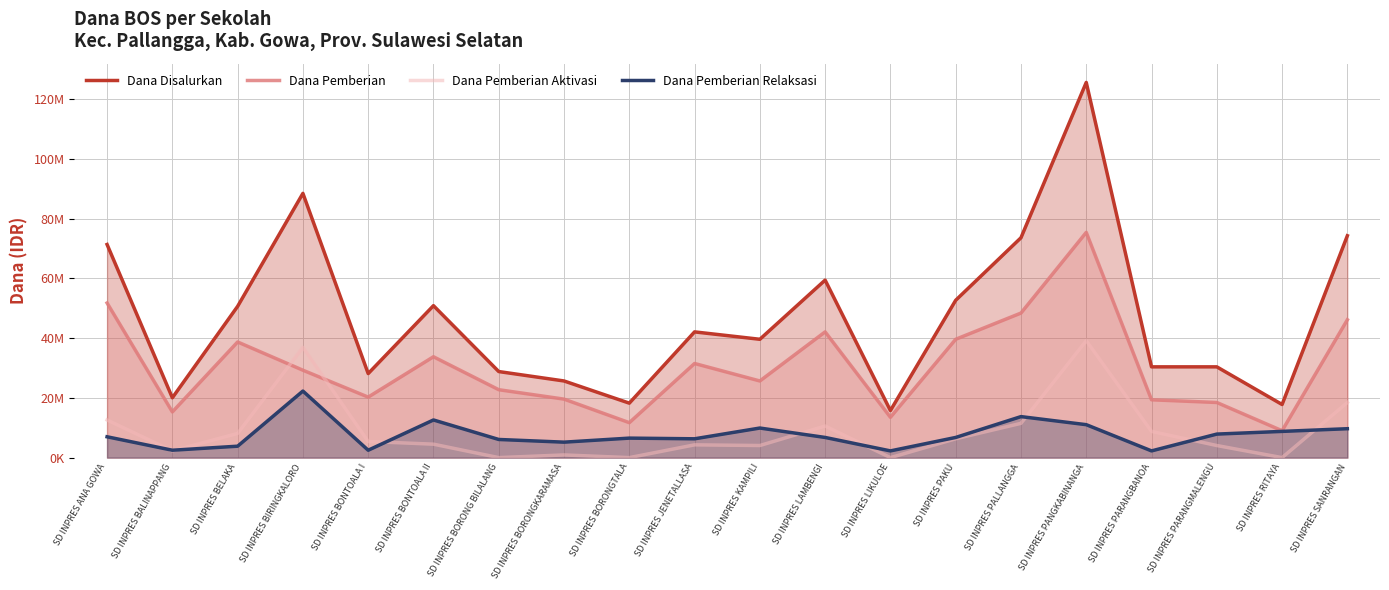

What is the label of the 10th point from the left?

SD INPRES JENETALLASA